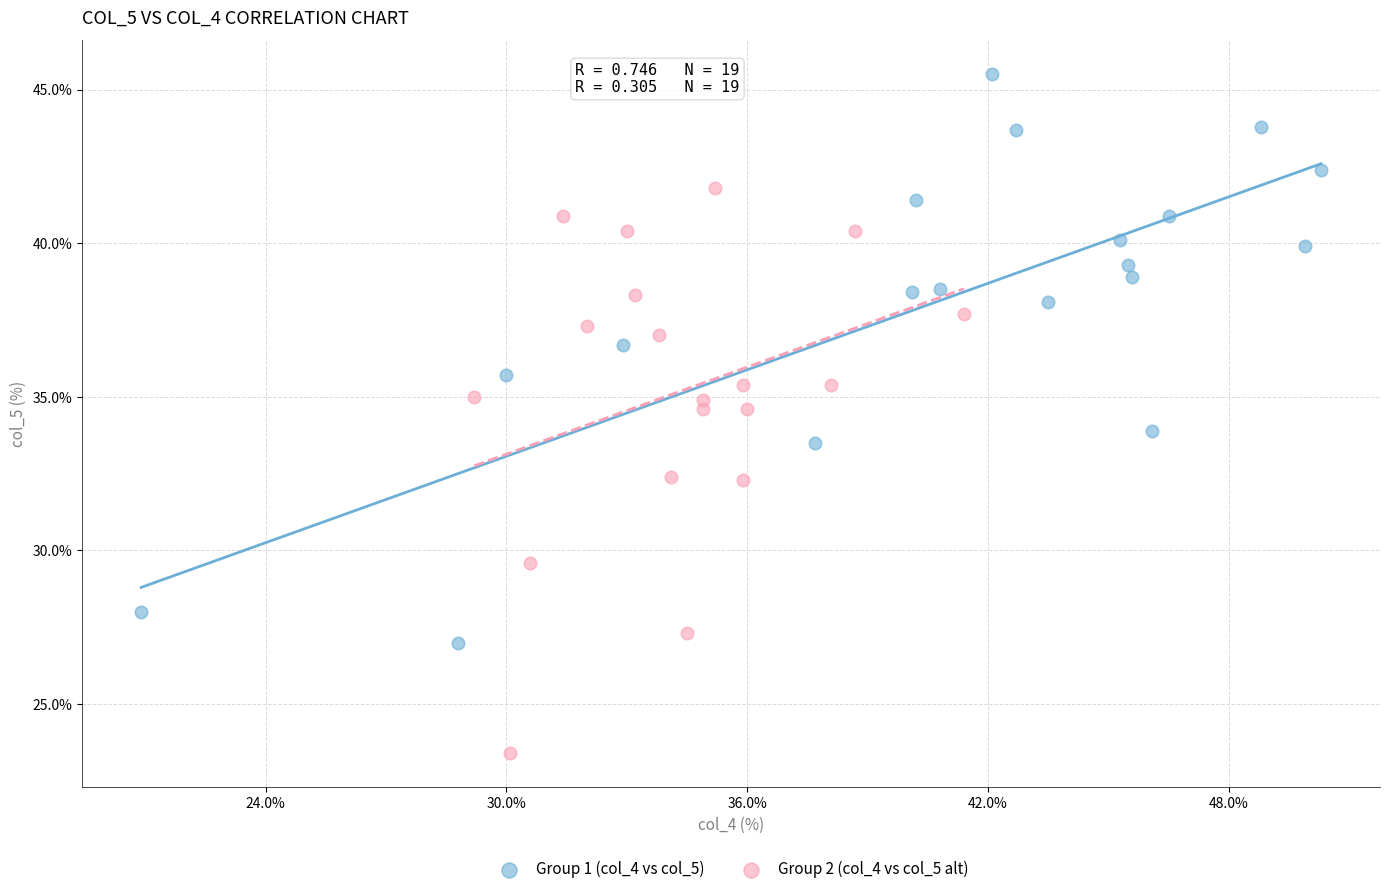

What are all the series names shown in the legend?

Group 1 (col_4 vs col_5), Group 2 (col_4 vs col_5 alt)